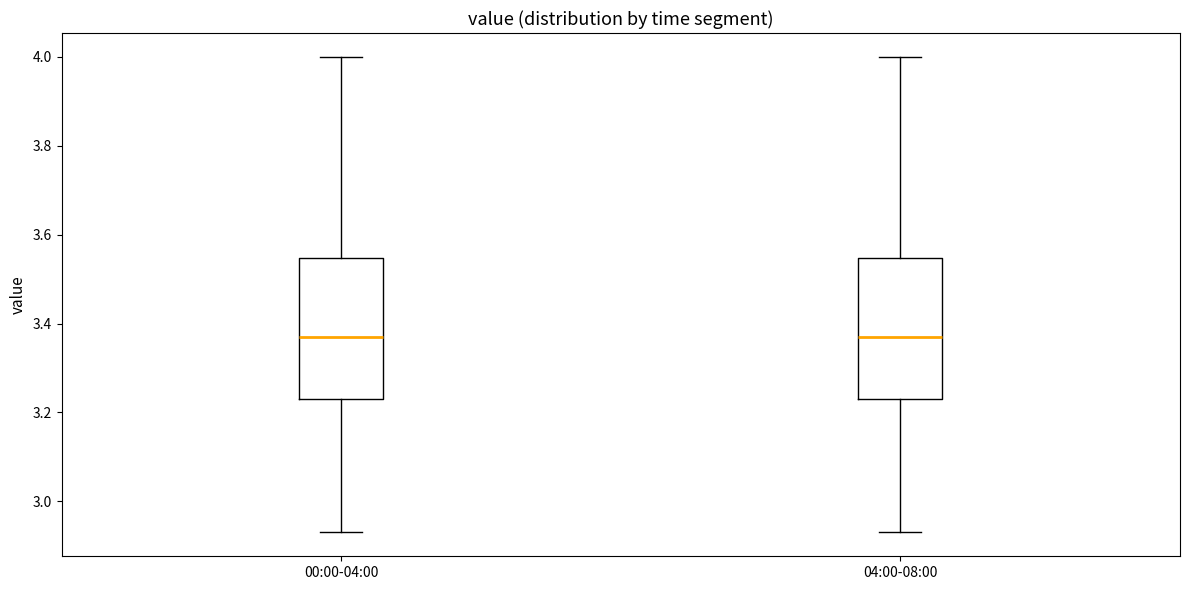

Reading left to right, transcribe this box plot: for each box, give where its median line is, the range the box spans, and where its two whiskers end, as read against the y-axis. The values are not printed on the chart, so give them approximately, as read against the axis.

00:00-04:00: median 3.38, box 3.24 to 3.54, whiskers 2.94 to 4.00
04:00-08:00: median 3.38, box 3.24 to 3.54, whiskers 2.94 to 4.00